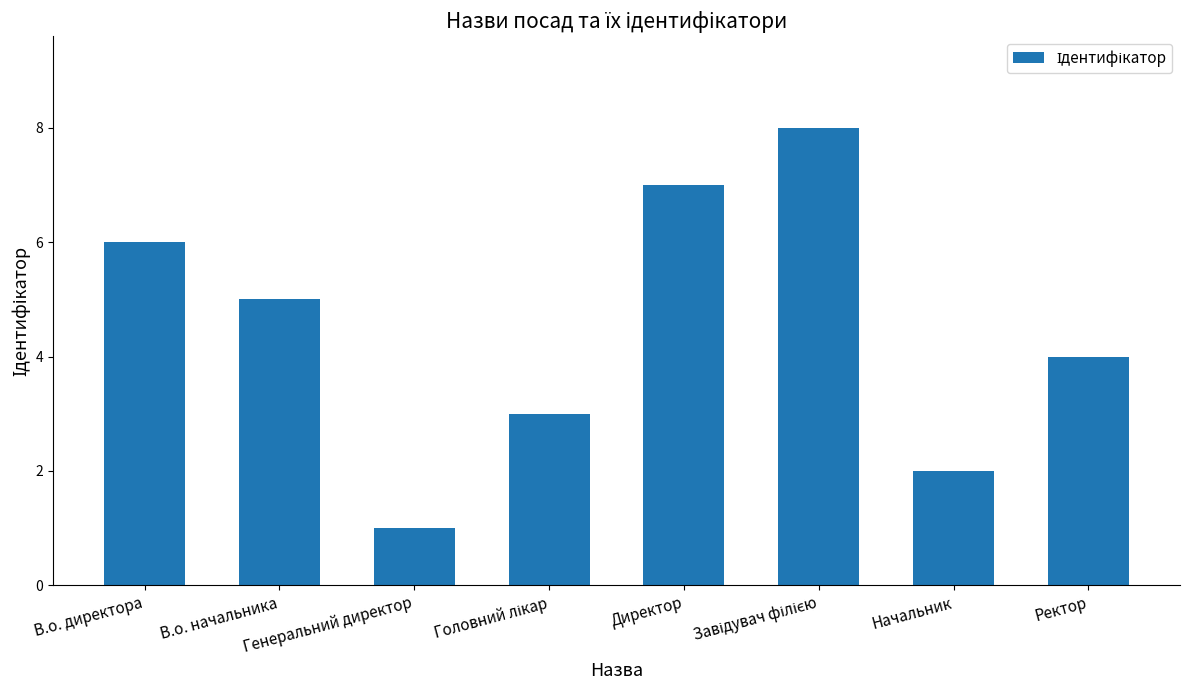

What is the ratio of the value at Начальник to the value at В.о. директора?

0.3